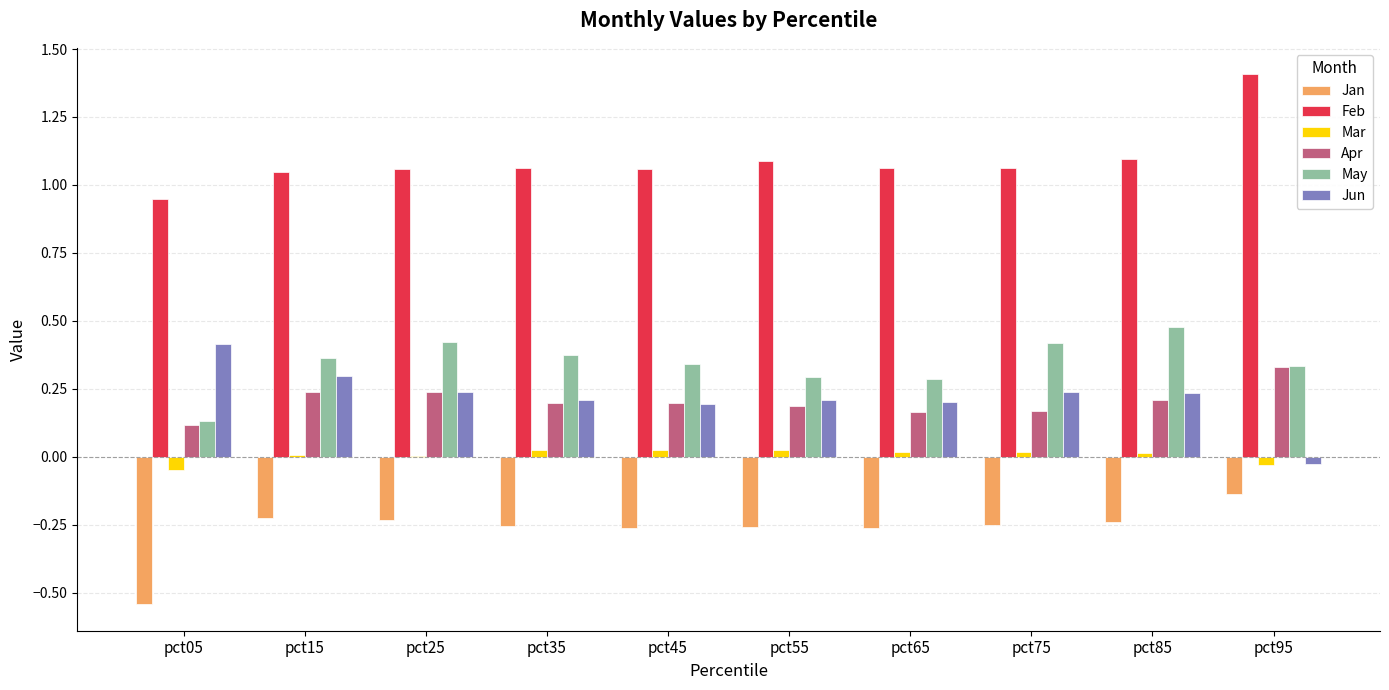

What is the sum of all Feb values?

10.9